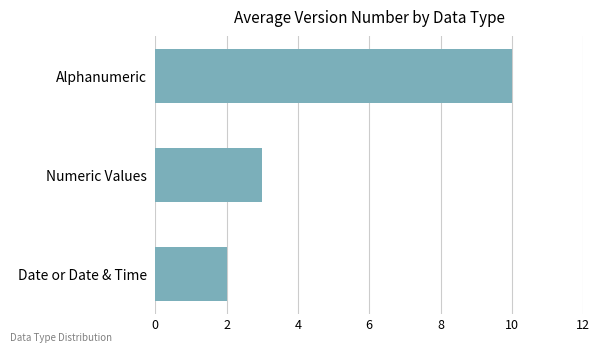

True or false: the data shows 1 at Date or Date & Time.

False